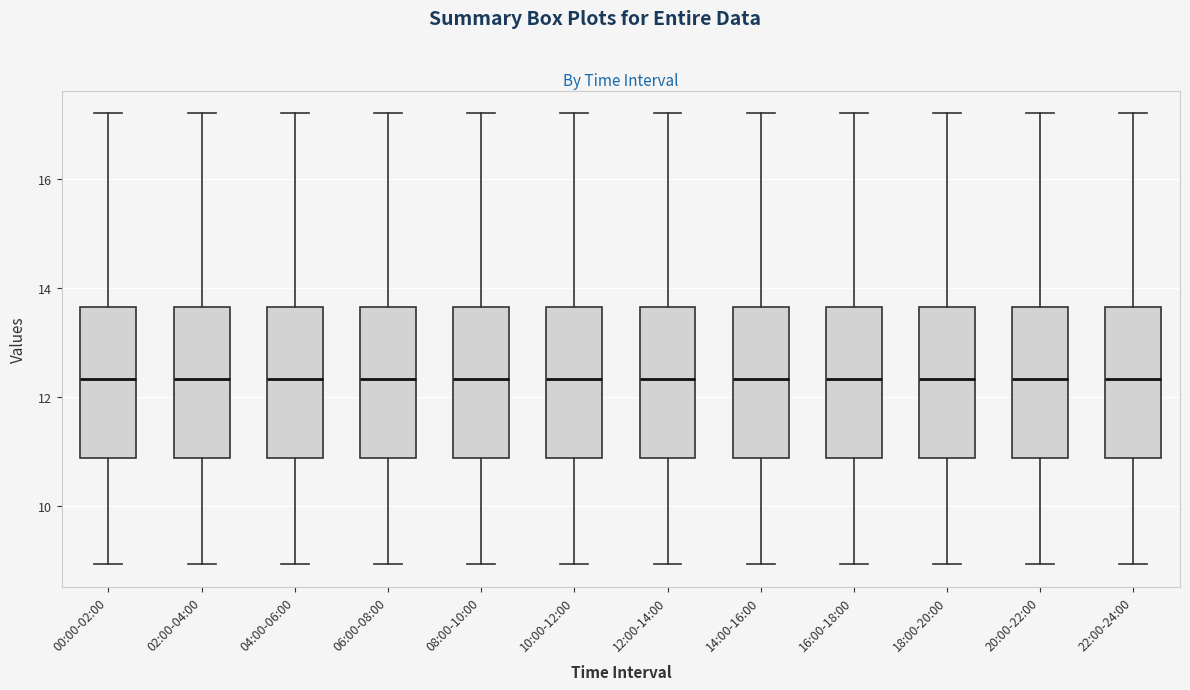

Where is the lower edge of the box for 12:00-14:00 on the y-axis? The values are not printed on the chart, so give them approximately, as read against the axis.

10.8